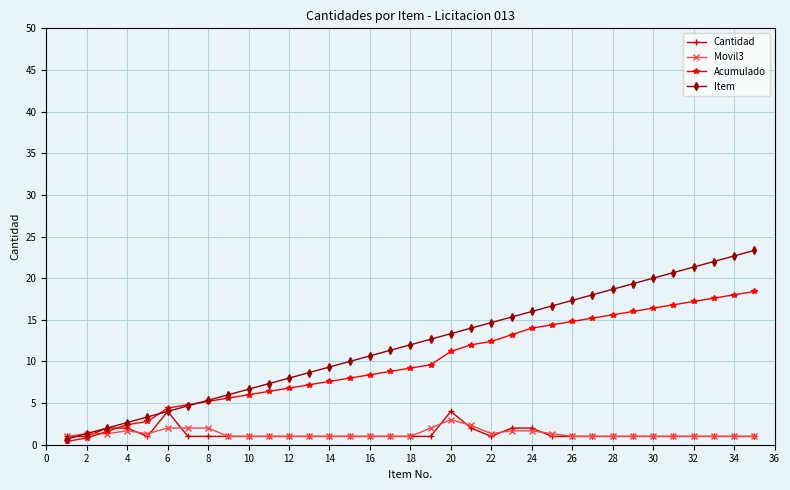

Does the chart display data point markers on the line(s)?

Yes